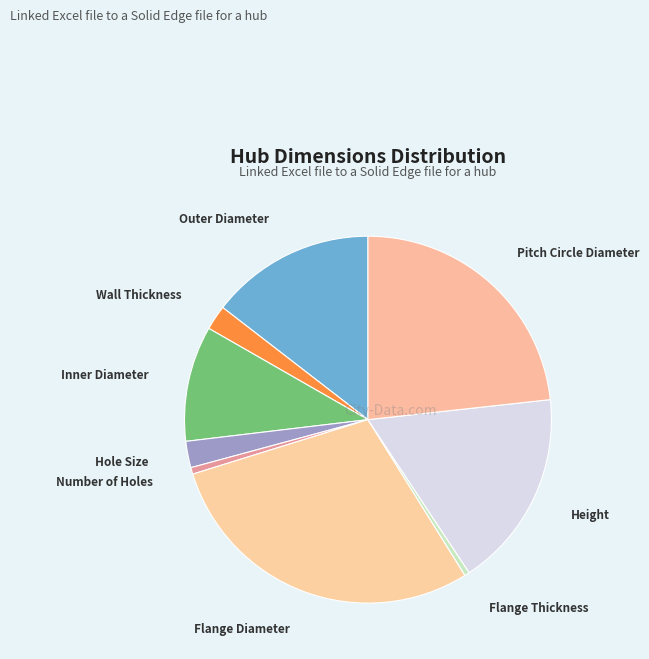

Do Pitch Circle Diameter and Flange Diameter together represent more than half of the pie?

Yes